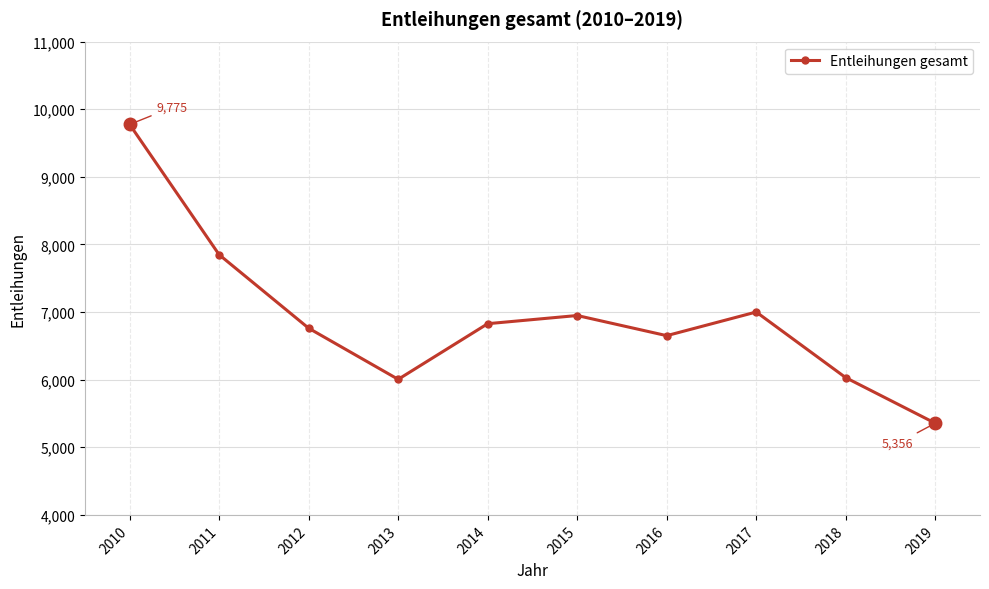

What is the maximum value shown in the chart?

9775